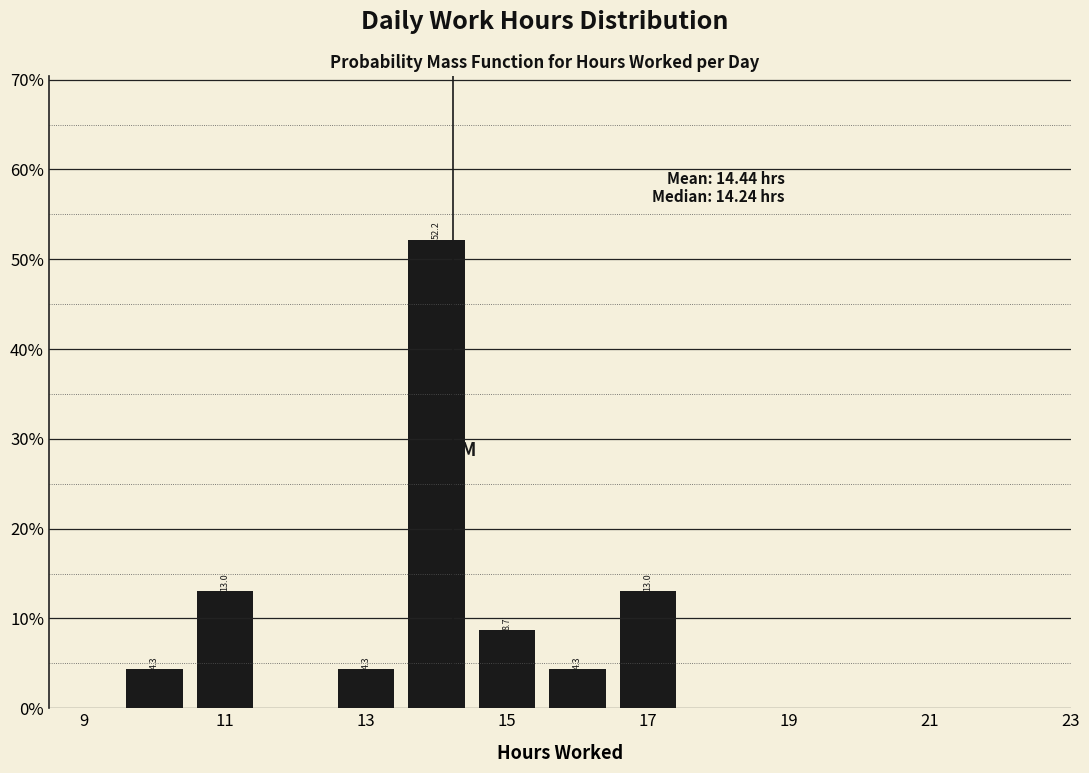

Over which range of the x-axis is the bar tallest?

13.5 to 14.5